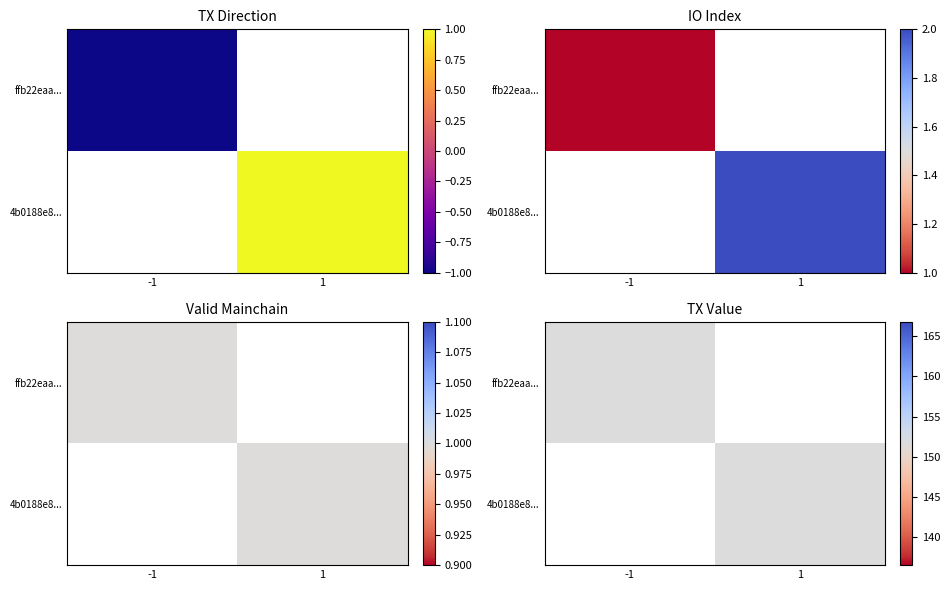

Between io_index and direction, which is larger?

io_index